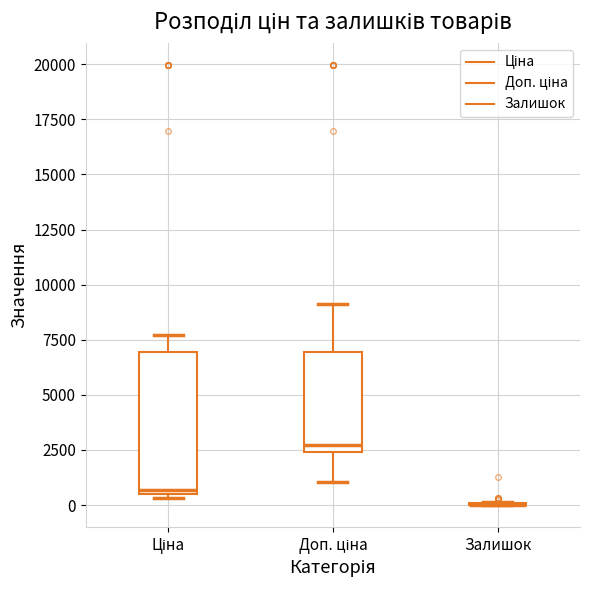

Reading left to right, transcribe this box plot: for each box, give where its median line is, the range the box spans, and where its two whiskers end, as read against the y-axis. The values are not printed on the chart, so give them approximately, as read against the axis.

Ціна: median 500 (just above the box's lower edge), box 500 to 7000, whiskers 500 (just below the box's lower edge) to 7500
Доп. ціна: median 2500 (just above the box's lower edge), box 2500 to 7000, whiskers 1000 to 9000
Залишок: box collapsed to a line at 0, whiskers 0 to 0